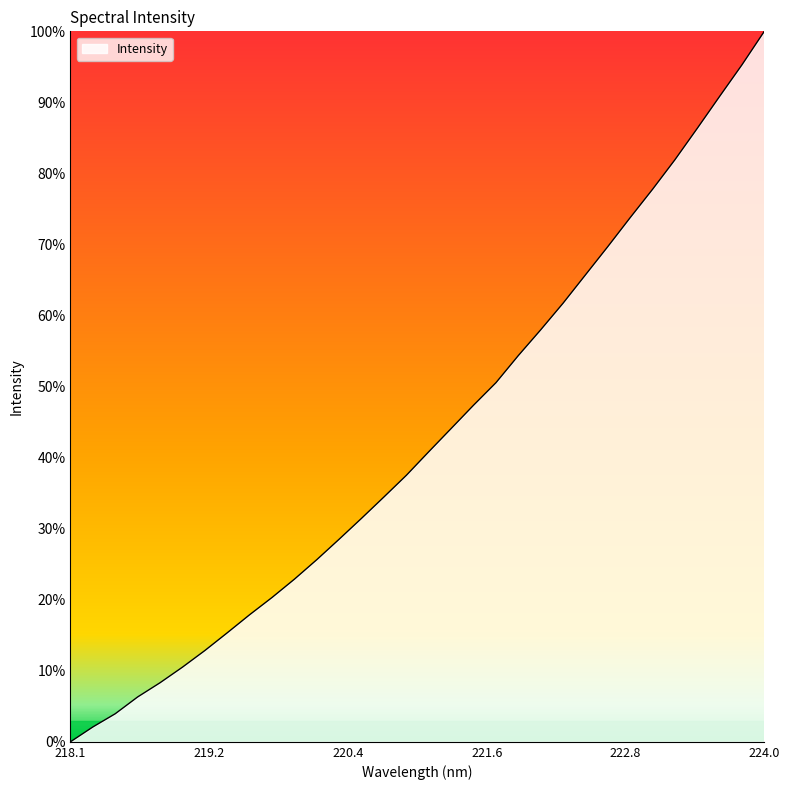

What is the greatest value displayed?

100.0